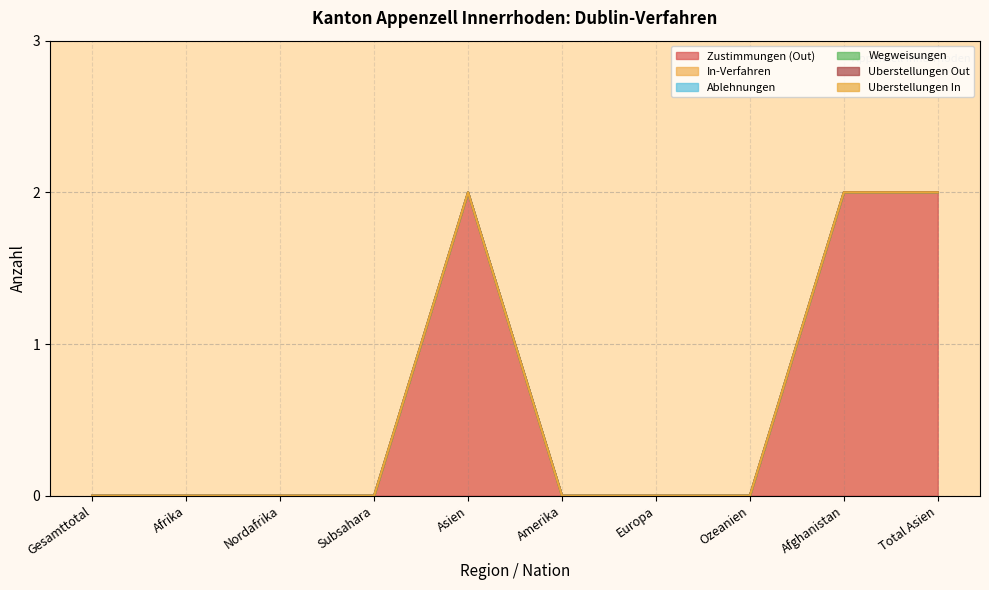

Reading left to right, transcribe all the data shown in this chart.

Zustimmungen (Out): 0	0	0	0	2	0	0	0	2	2
In-Verfahren: 0	0	0	0	0	0	0	0	0	0
Ablehnungen: 0	0	0	0	0	0	0	0	0	0
Wegweisungen: 0	0	0	0	0	0	0	0	0	0
Uberstellungen Out: 0	0	0	0	0	0	0	0	0	0
Uberstellungen In: 0	0	0	0	0	0	0	0	0	0